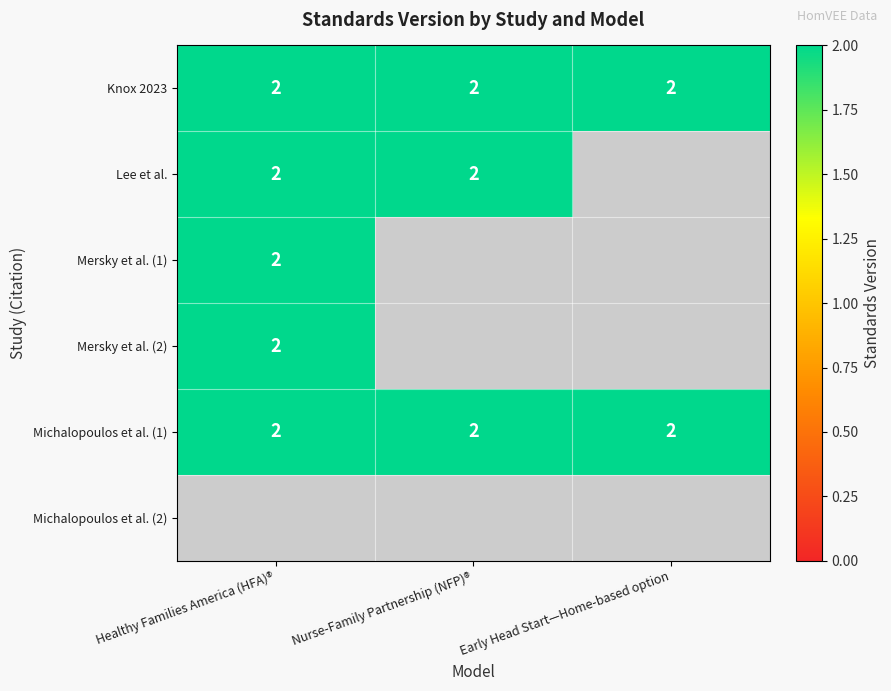

True or false: Lee et al. has a value of 1 at Nurse-Family Partnership (NFP)®.

False